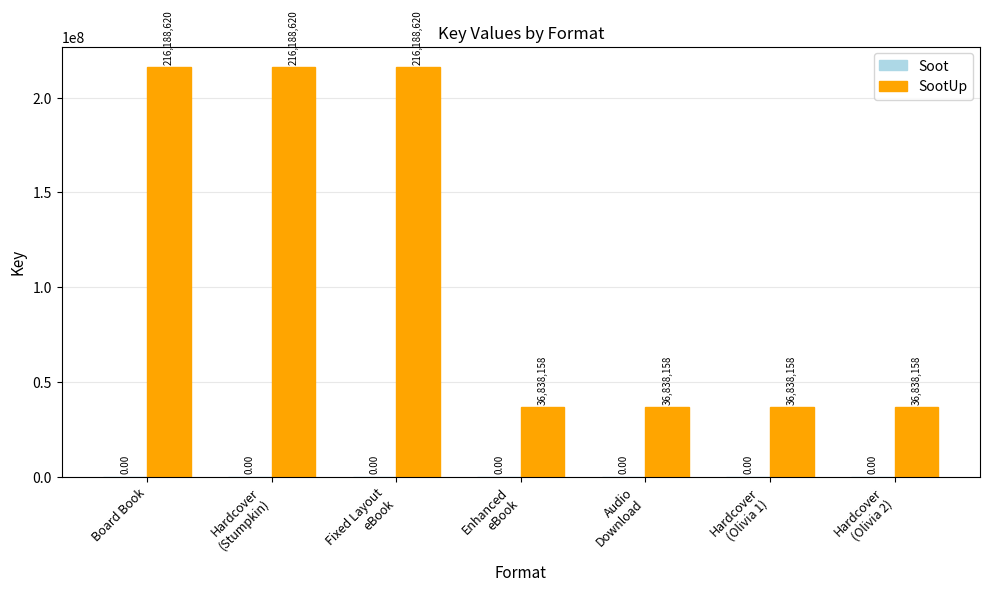

What is the sum of all values?

795918492